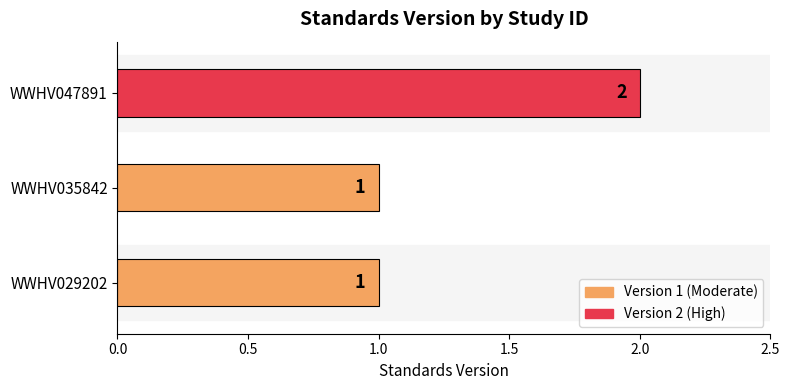

What is the minimum value shown in the chart?

1